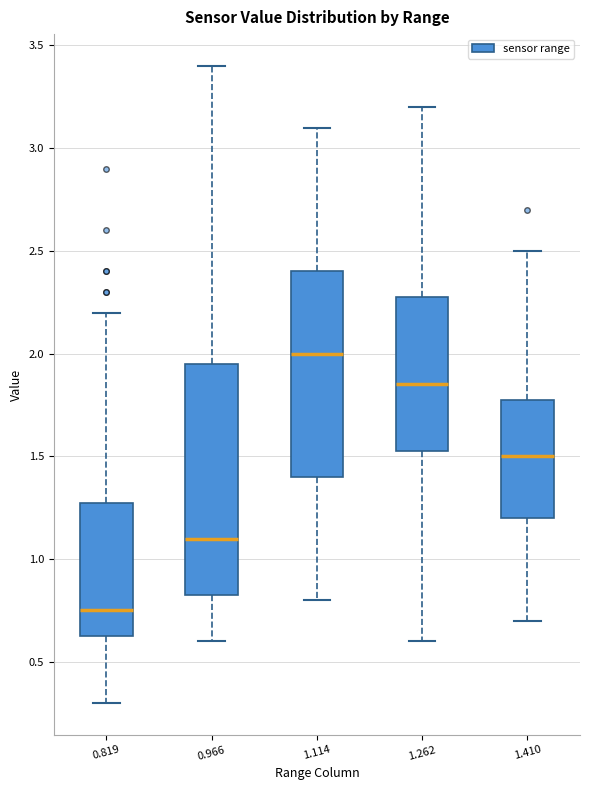

Comparing the boxes themselves (not the whiskers), which one is the tallest?

0.966